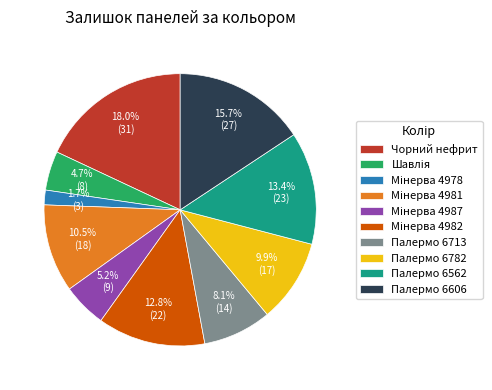

Which category has the biggest portion of the pie?

Чорний нефрит